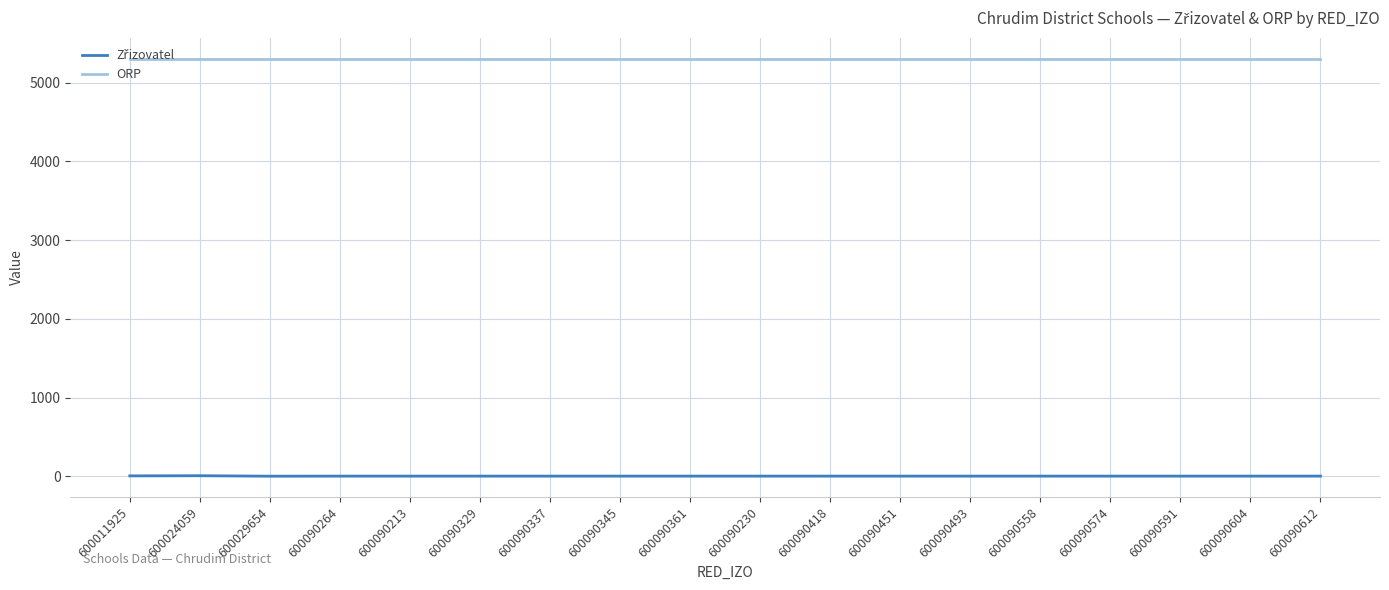

Which series has the largest total across all categories?

ORP